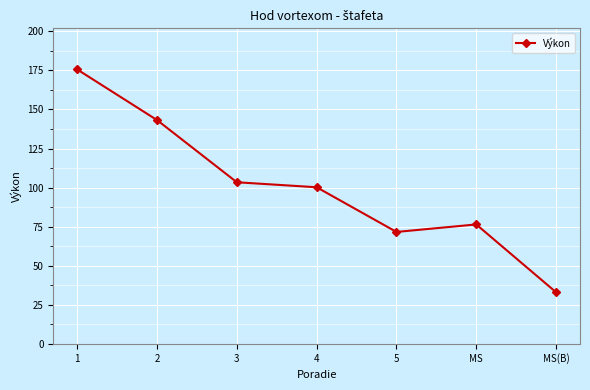

Reading left to right, what are all the values shown in this chart?

1=175.6	2=143.2	3=103.4	4=100.2	5=71.6	MS=76.4	MS(B)=33.0